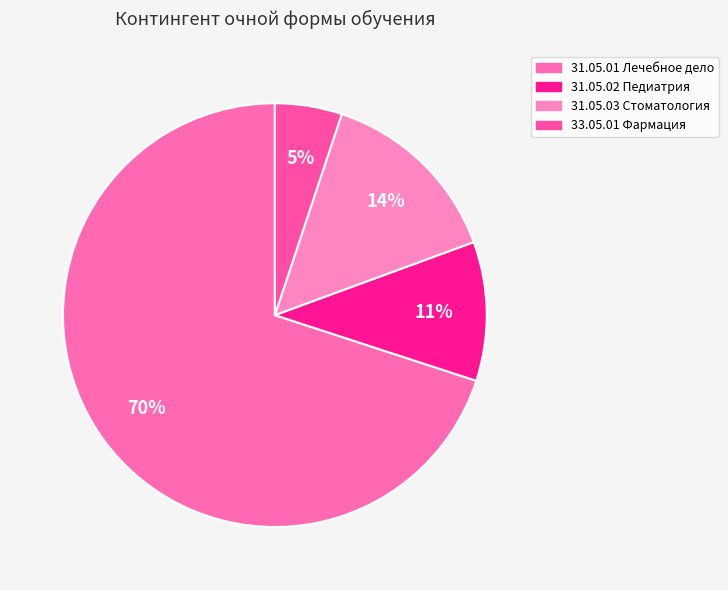

What is the smallest slice in the pie chart?

33.05.01 Фармация